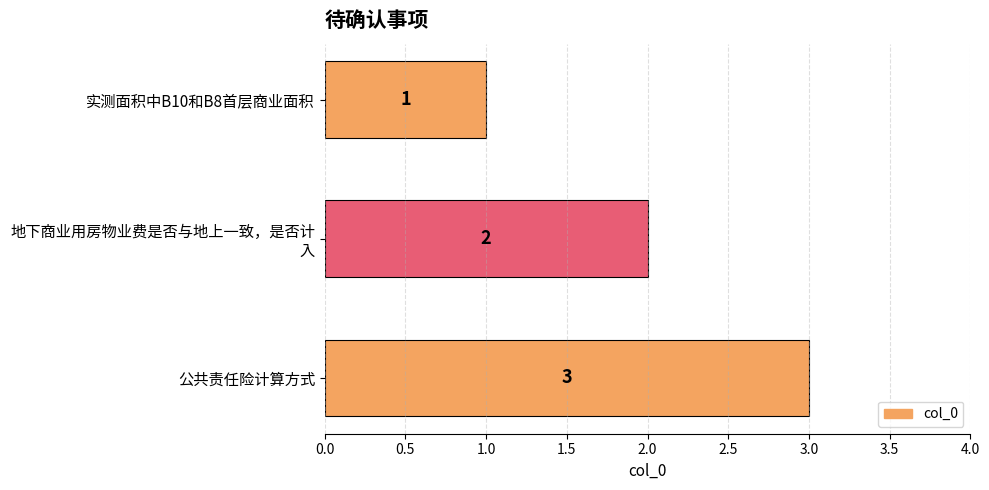

How many values are between 1 and 3?

3